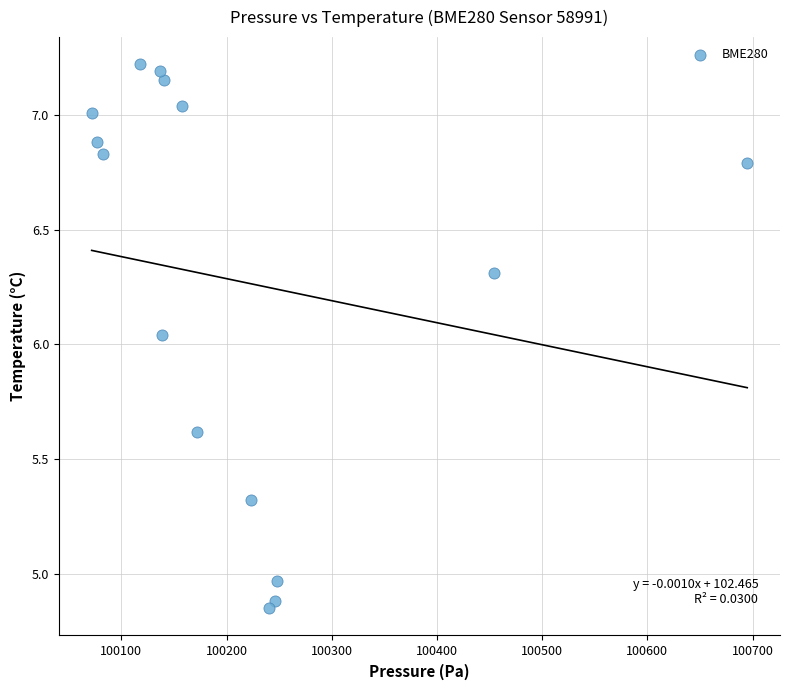

What is the range of X values (max minus min)?

623.1